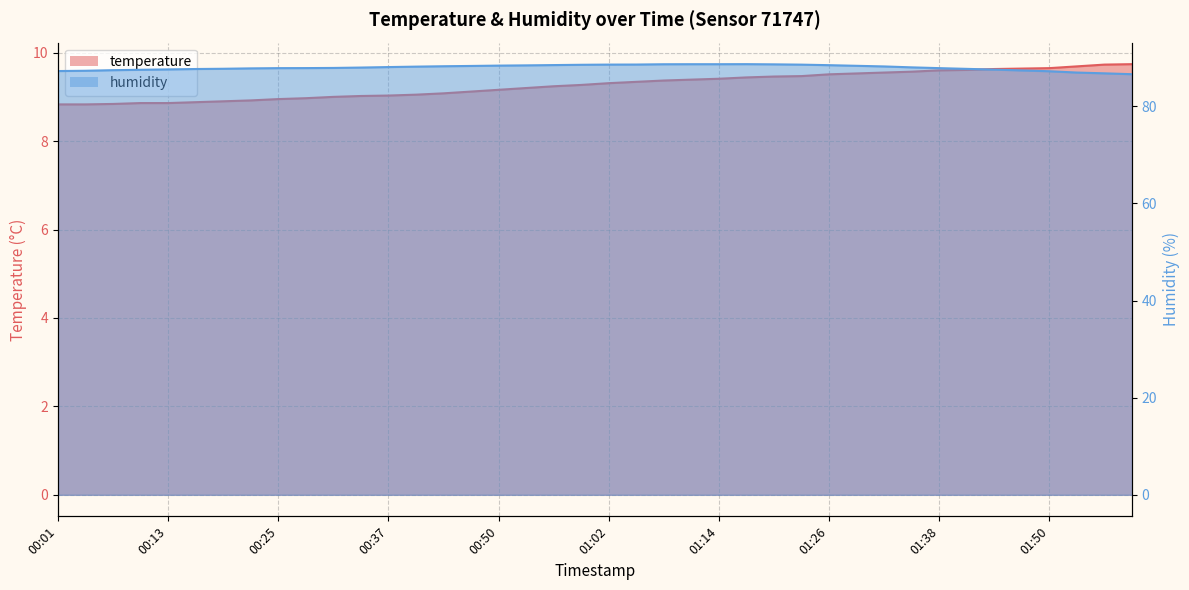

What is the smallest value displayed?

8.8